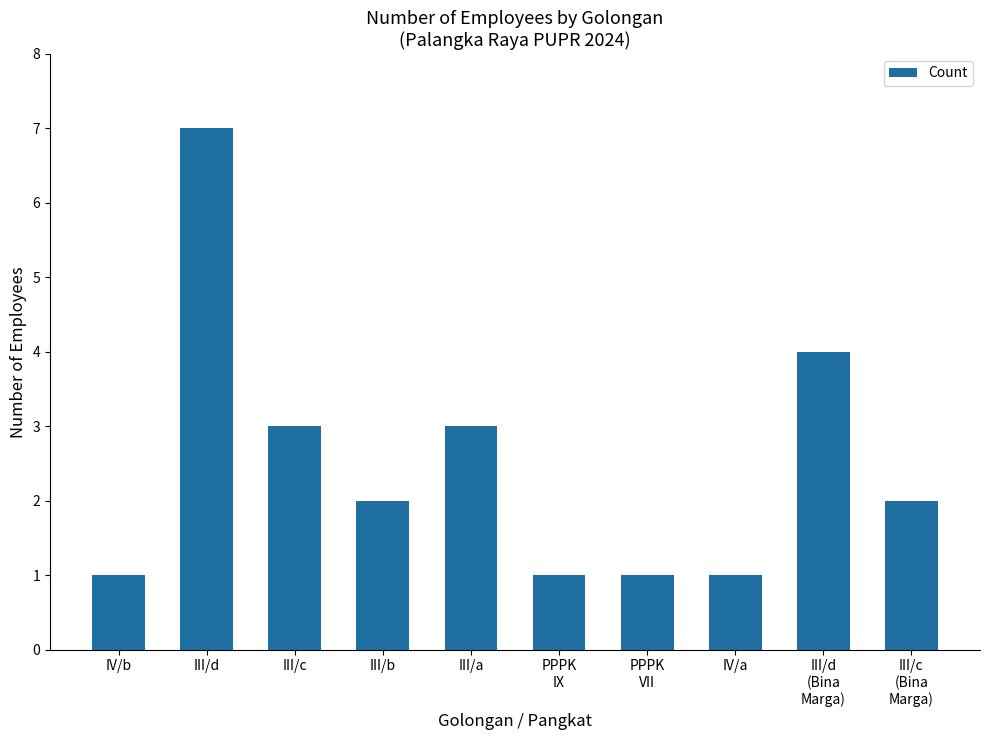

What is the label of the 8th bar from the left?

IV/a